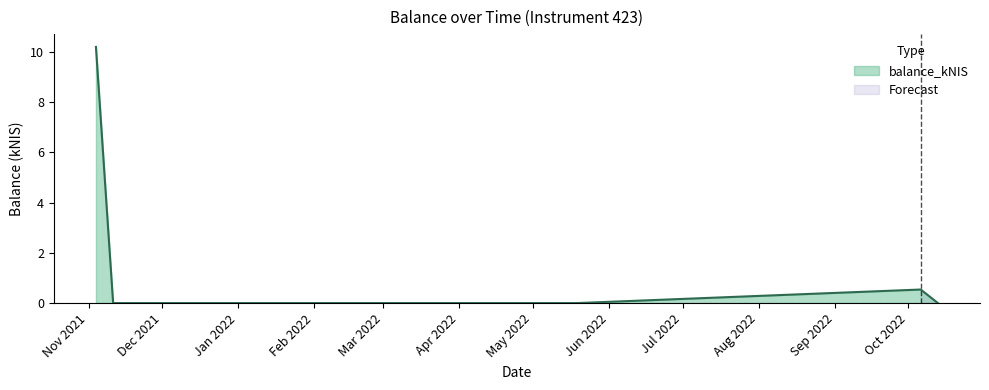

How many values exceed 0?

2